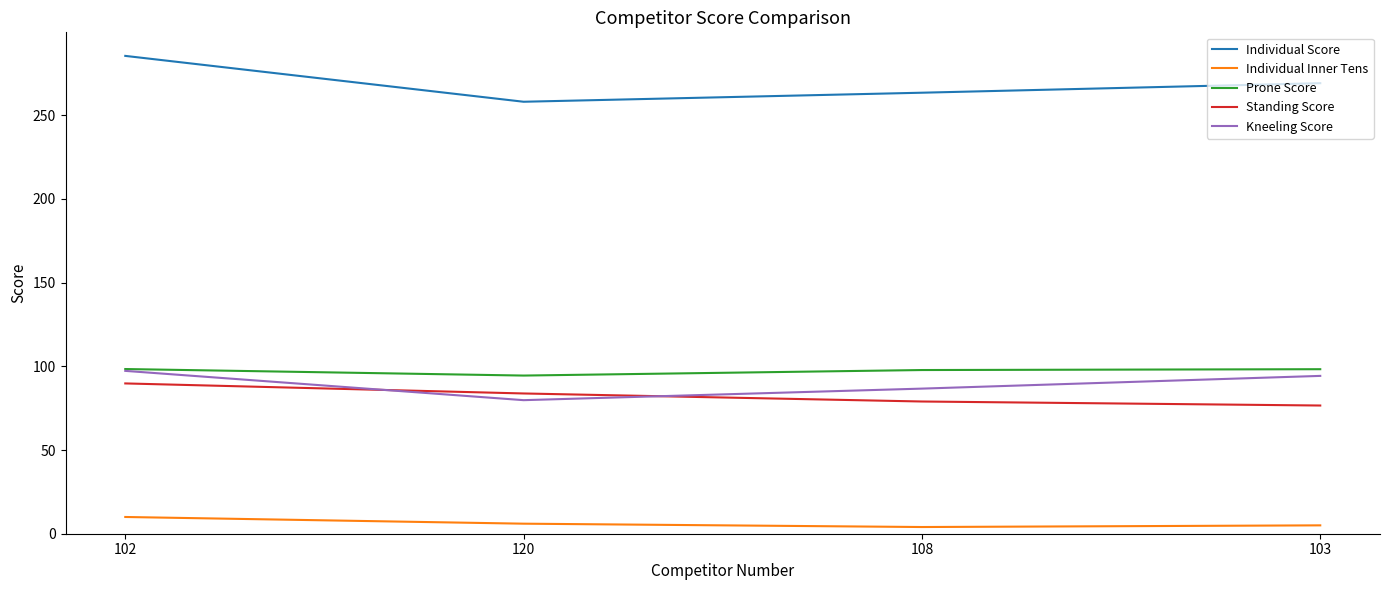

What is the total value across all series at 102?

581.0